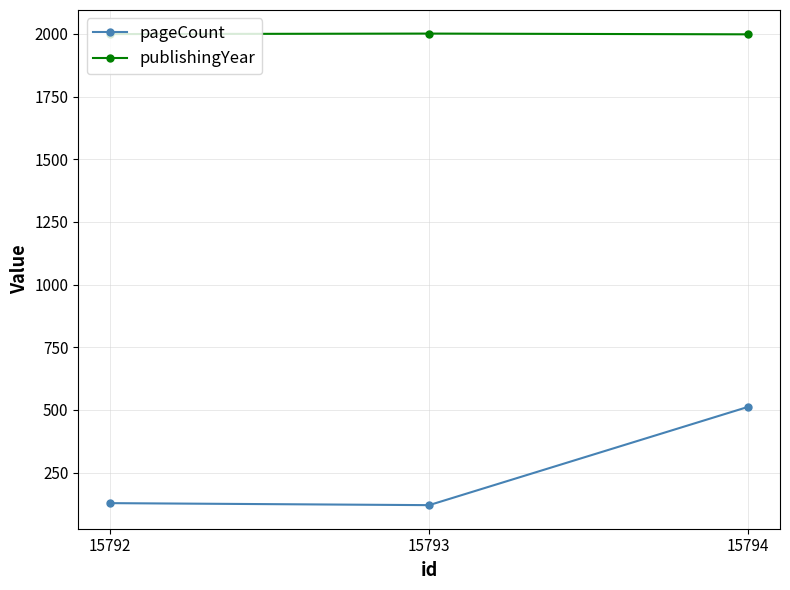

True or false: publishingYear has a value of 1239 at 15792.

False